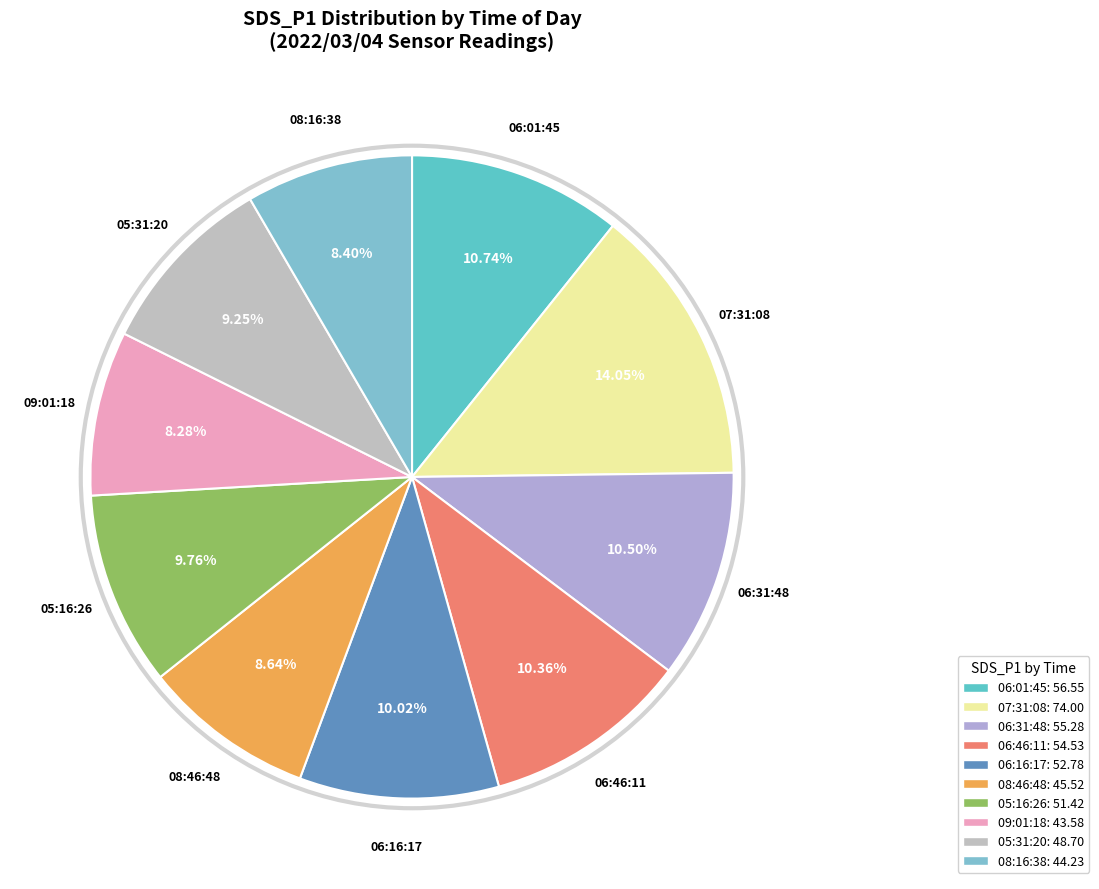

Is it true that 06:01:45 is 11% of the pie?

True